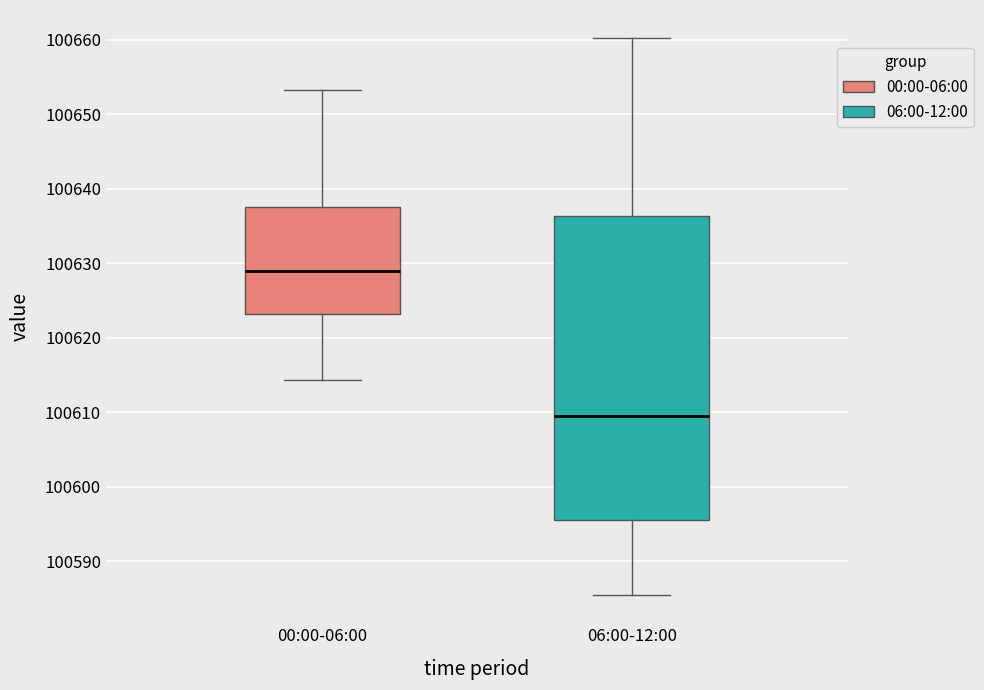

Which box has the lowest median line?

06:00-12:00